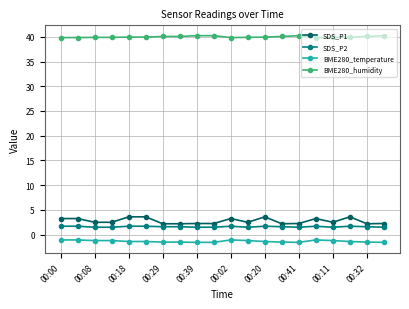

What is the difference between the maximum and second lowest values in the SDS_P1 series?

1.4